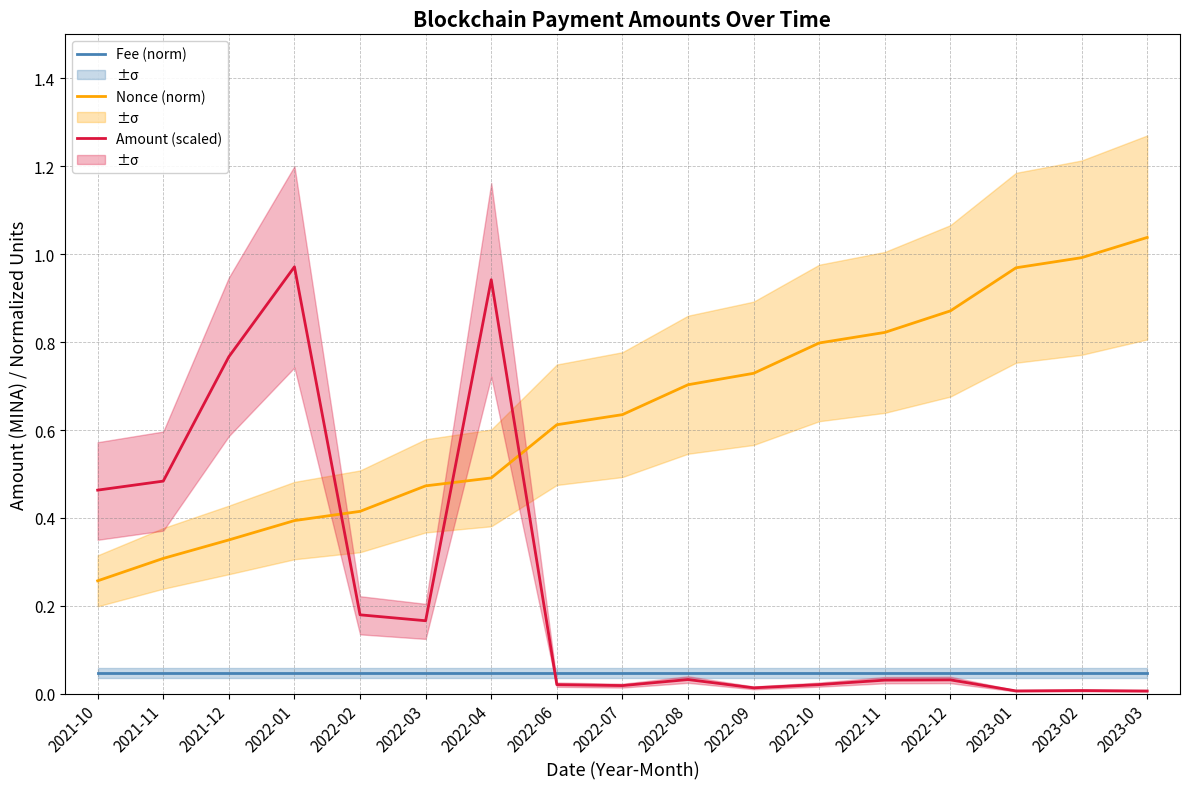

At which label does Amount (scaled) reach its peak?

2022-01